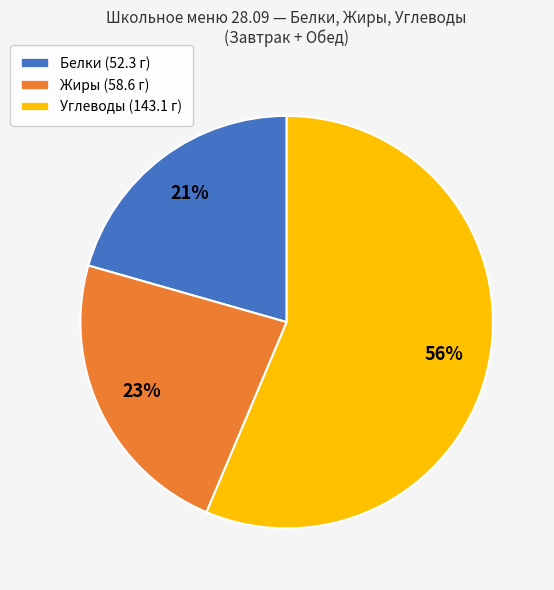

To the nearest percent, what percentage of the pie is Белки (52.3 г)?

21%